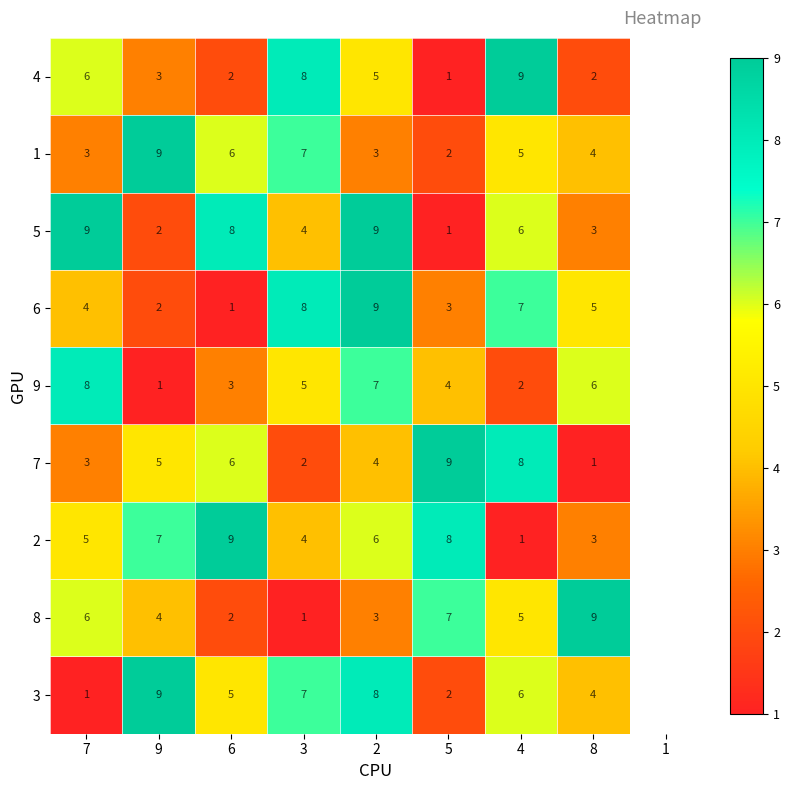

What is the spread (max minus min) of values at 8?

8